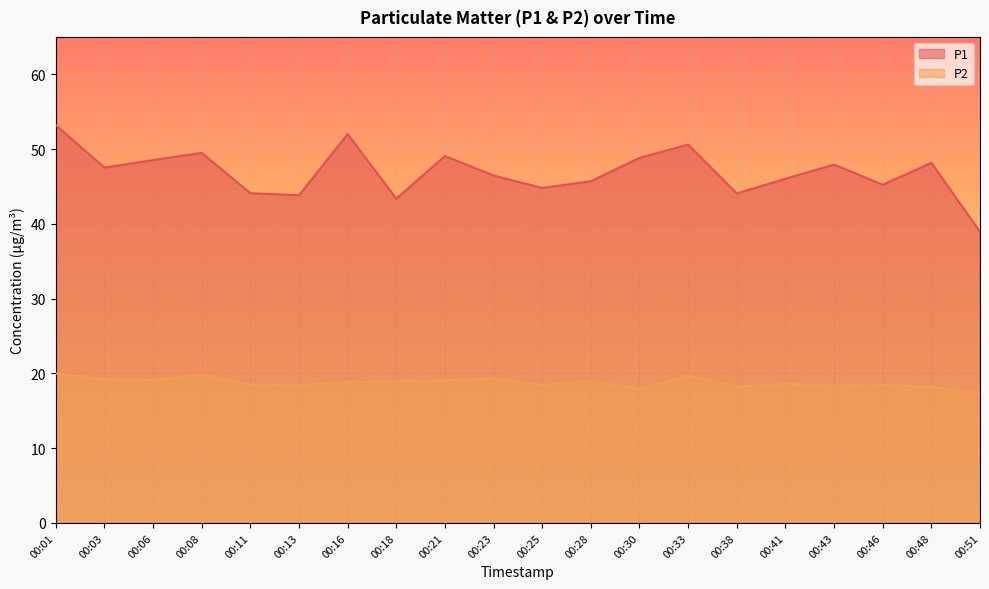

The value of P1 at 00:03 is 47.5. True or false?

True